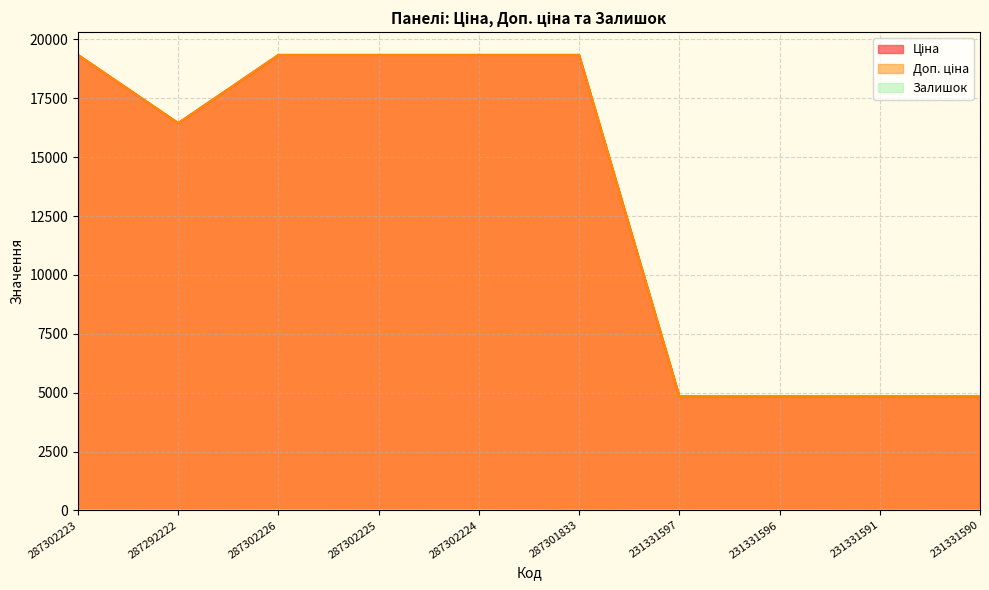

Does the chart display data point markers on the line(s)?

No